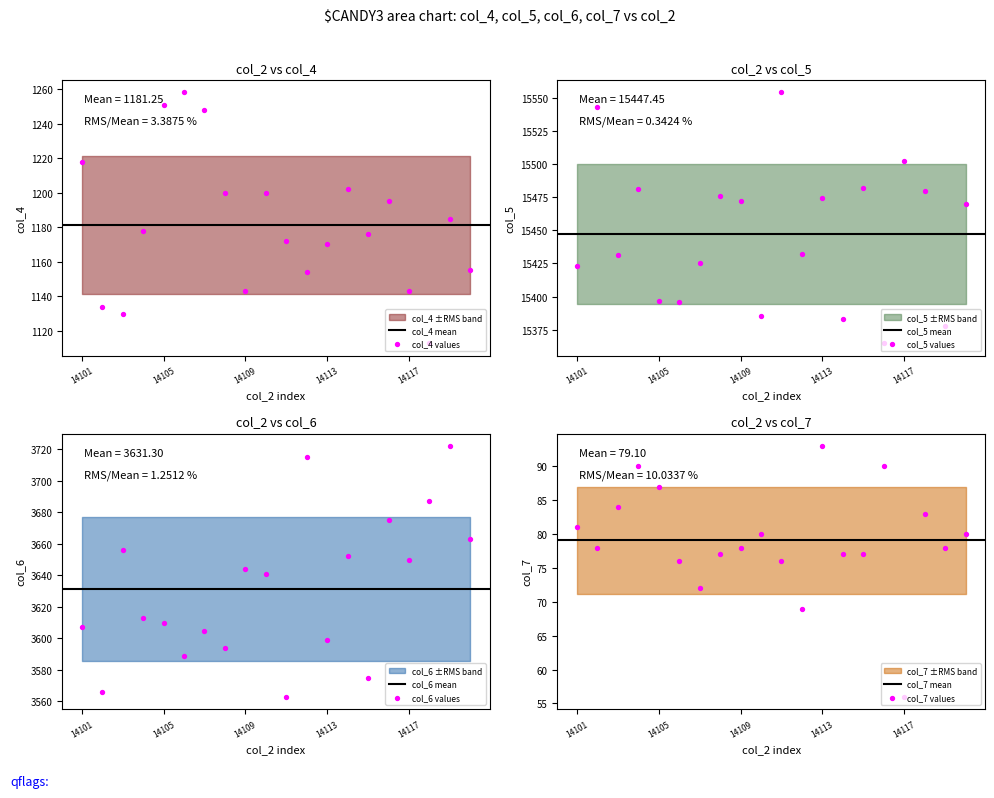

At how many categories does at least one series exceed 1255?

20